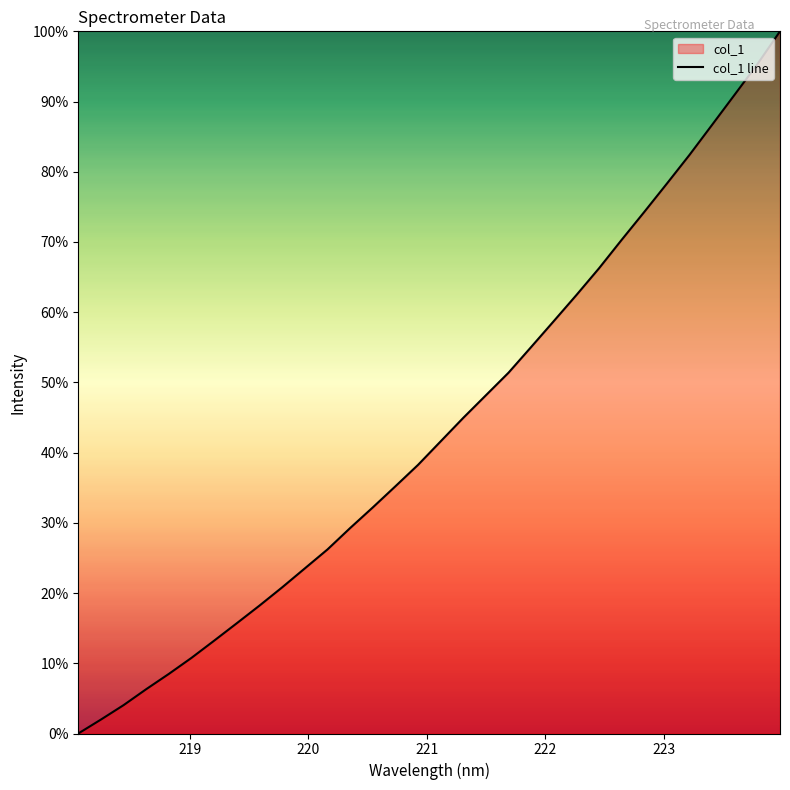

How many lines are shown in the chart?

1